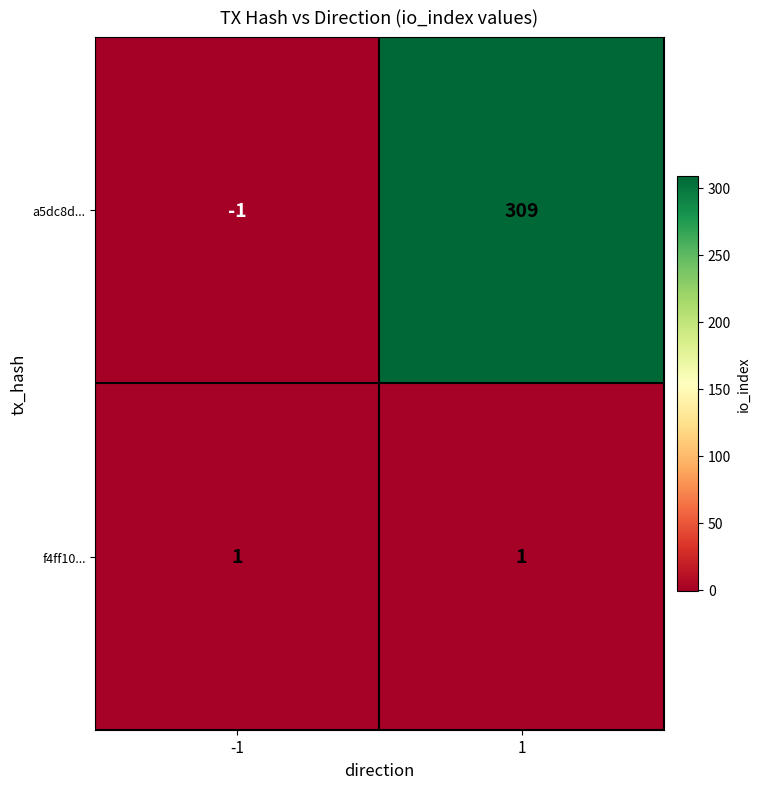

Rank the series at 1 from highest to lowest value.

a5dc8d..., f4ff10...